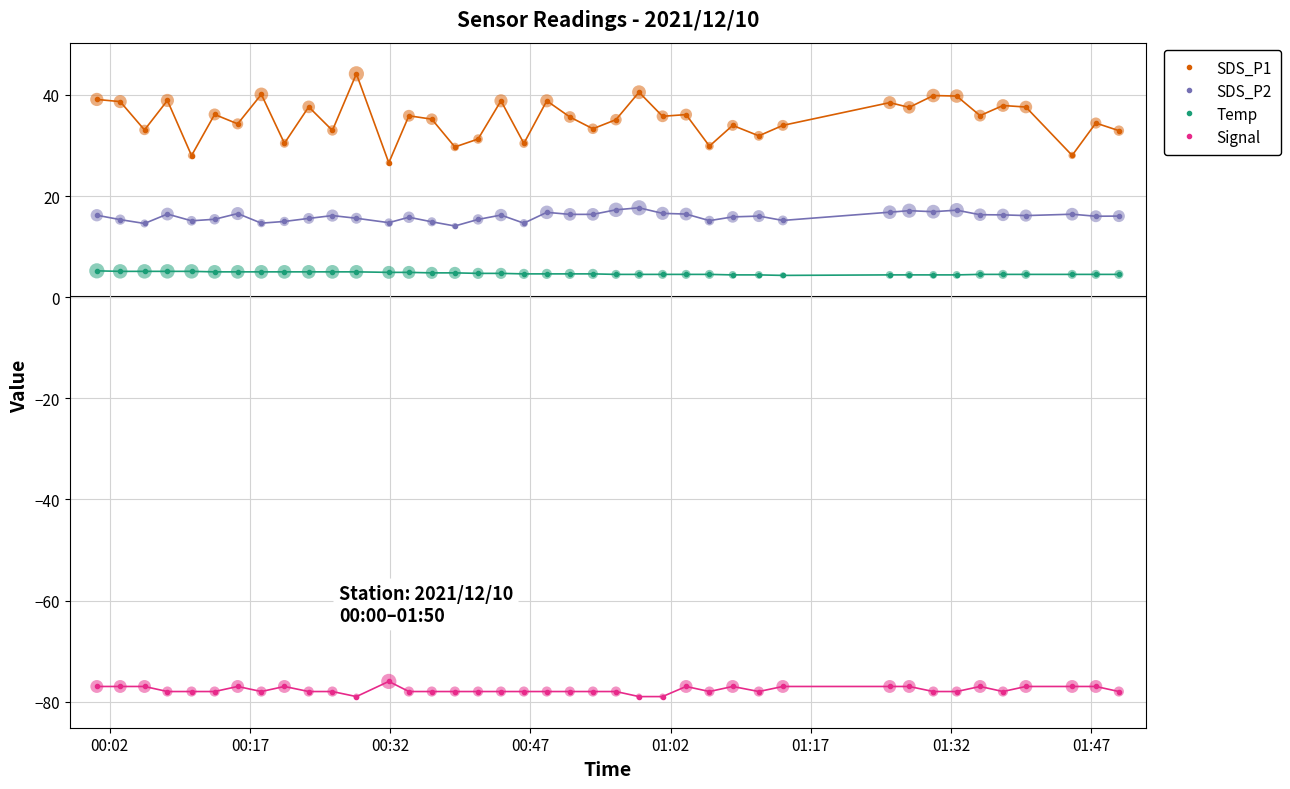

What is the average value of the Signal series?

-77.7